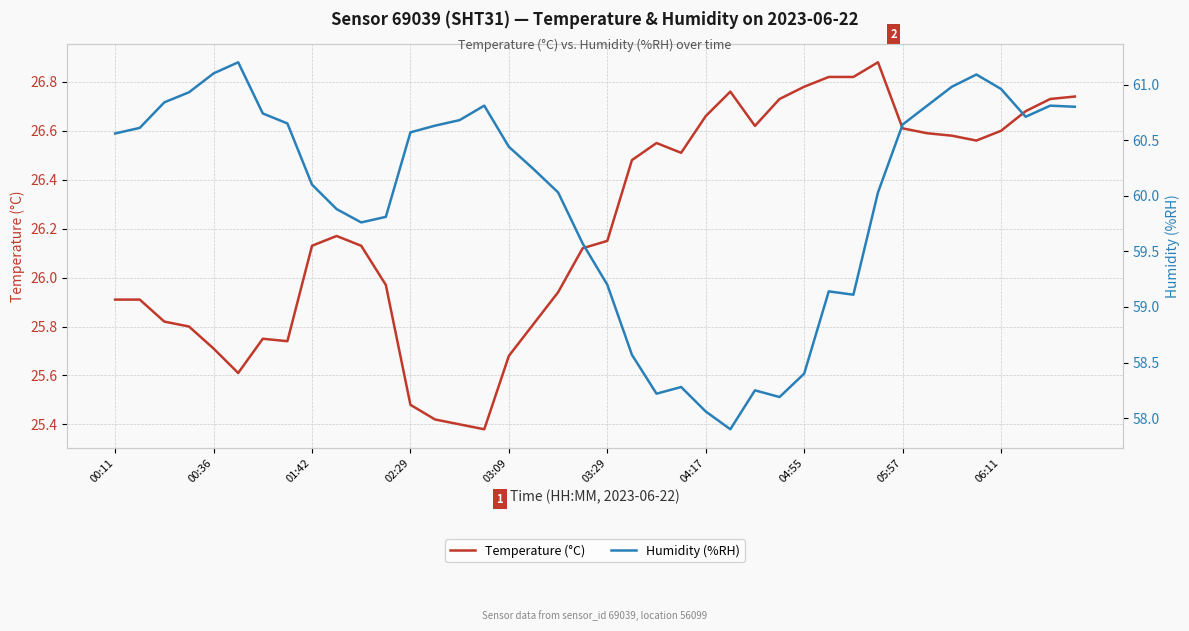

At which label does Temperature (°C) first exceed 26?

01:42